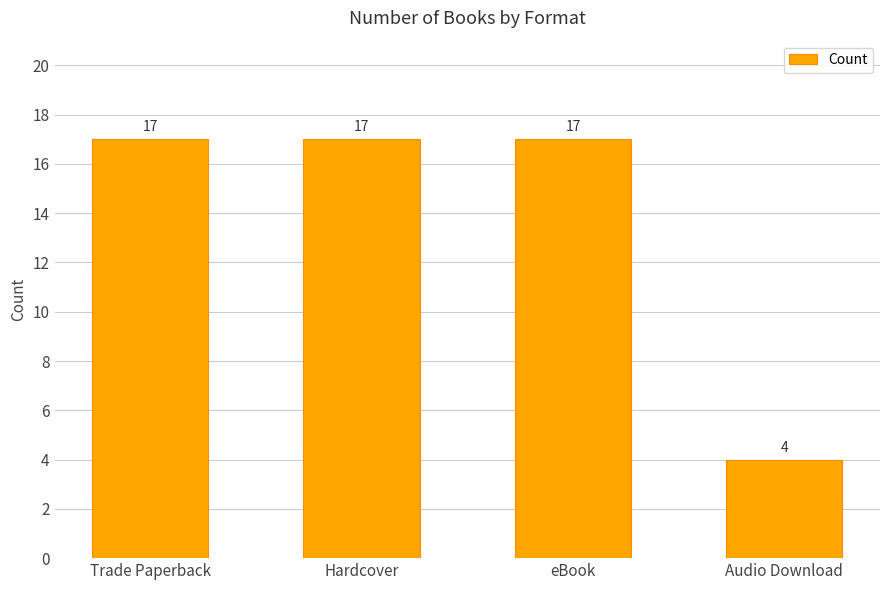

What is the label of the 1st bar from the left?

Trade Paperback